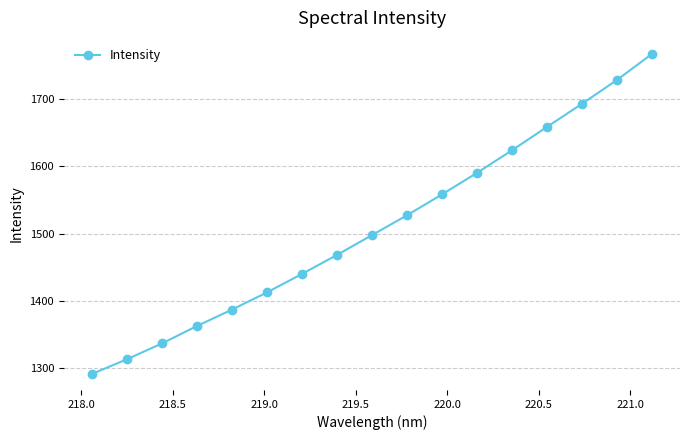

What is the greatest value displayed?

1767.6